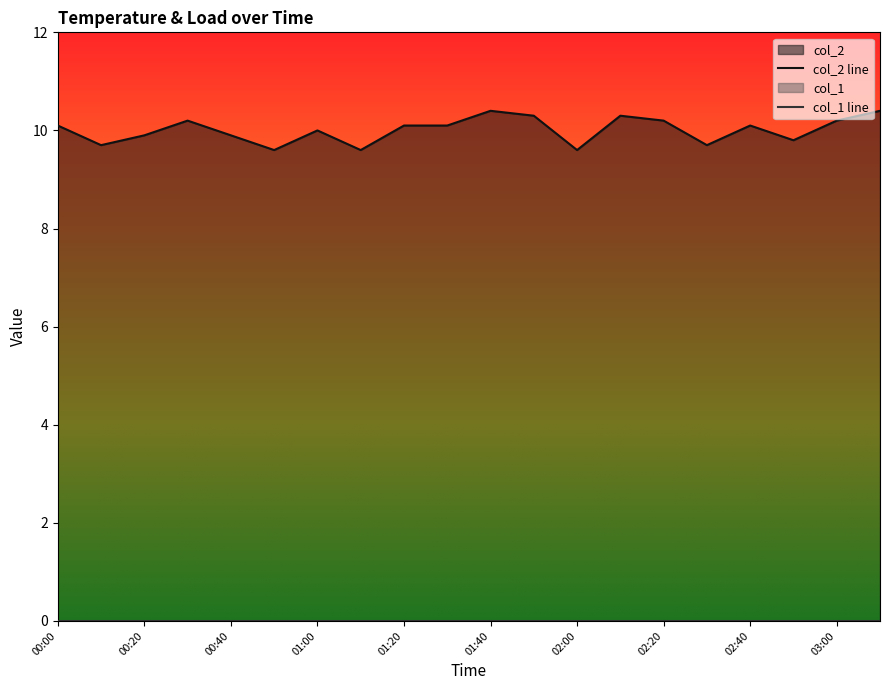

Rank the categories by value from highest to lowest.

01:40, 03:10, 01:50, 02:10, 00:30, 02:20, 03:00, 00:00, 01:20, 01:30, 02:40, 01:00, 00:20, 00:40, 02:50, 00:10, 02:30, 00:50, 01:10, 02:00